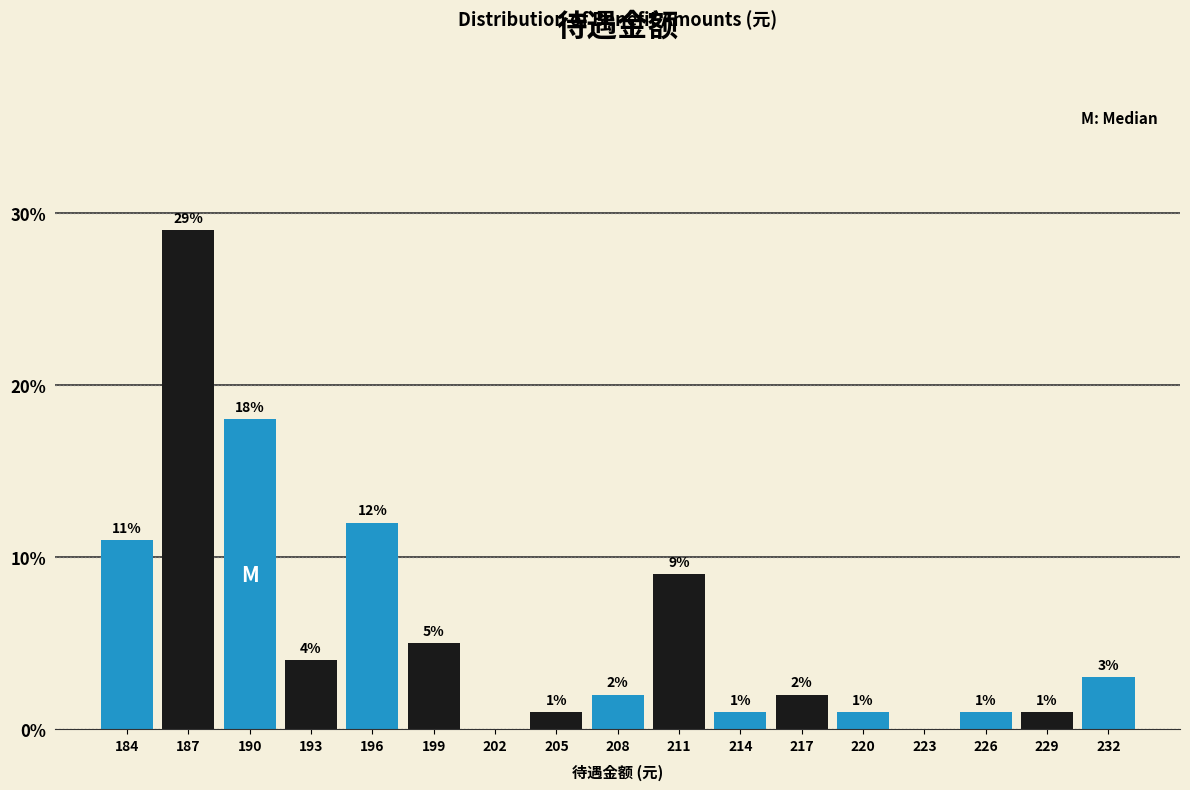

Over which range of the x-axis is the bar tallest?

186 to 189